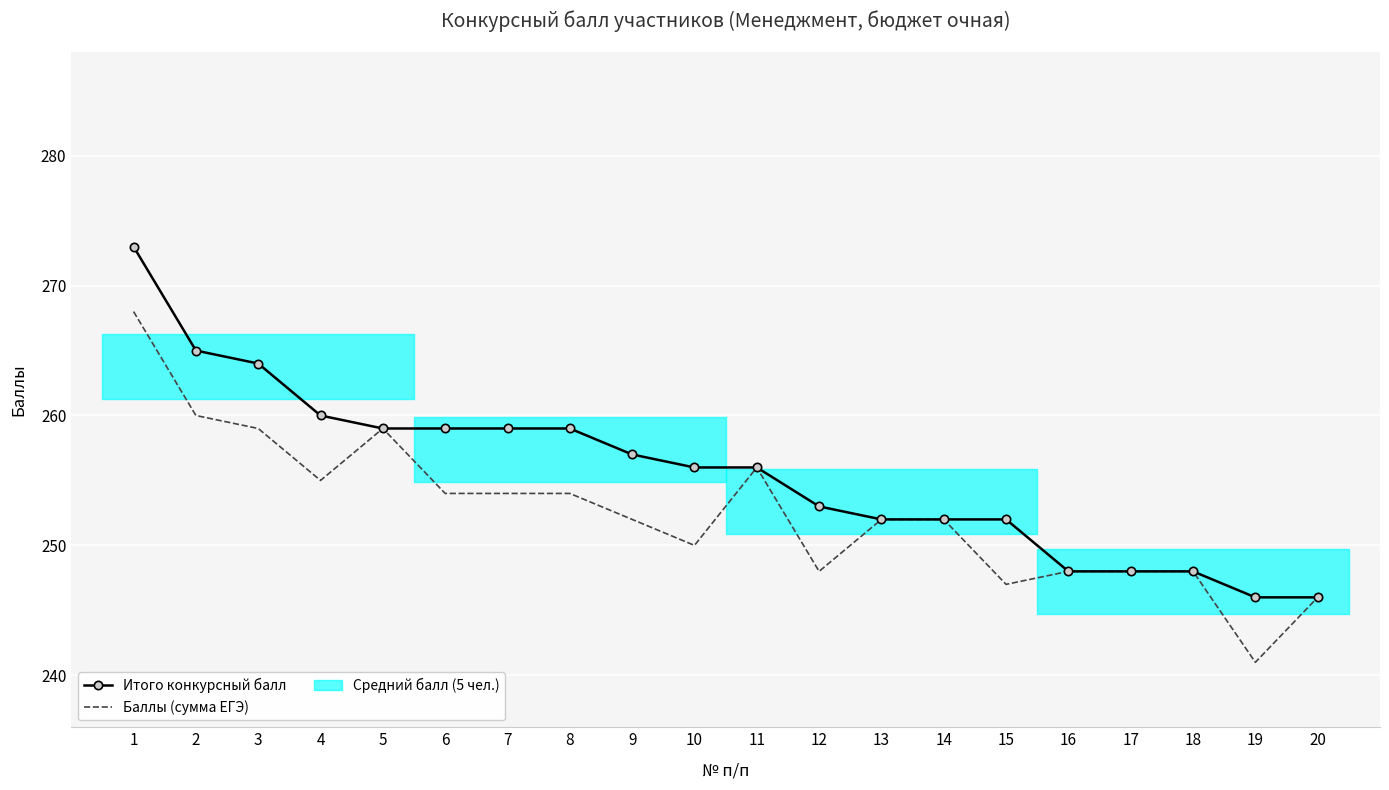

Read the Баллы (сумма ЕГЭ) value at 18, to the nearest 5.

250